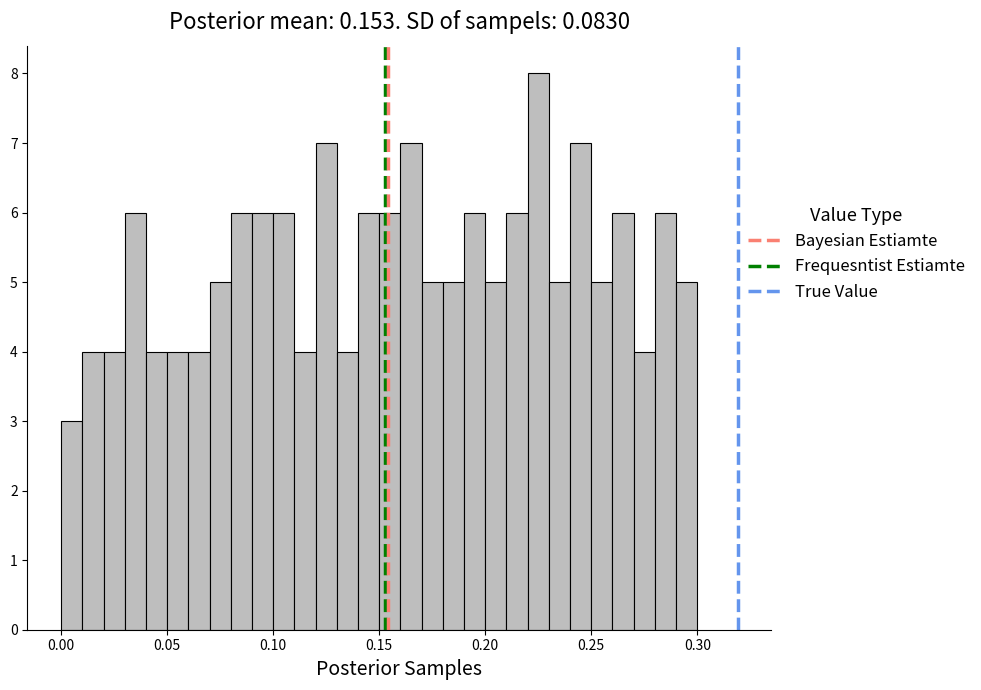

Around what value on the x-axis is the tallest bar? Give the approximate position of its centre, as read against the axis.

0.225